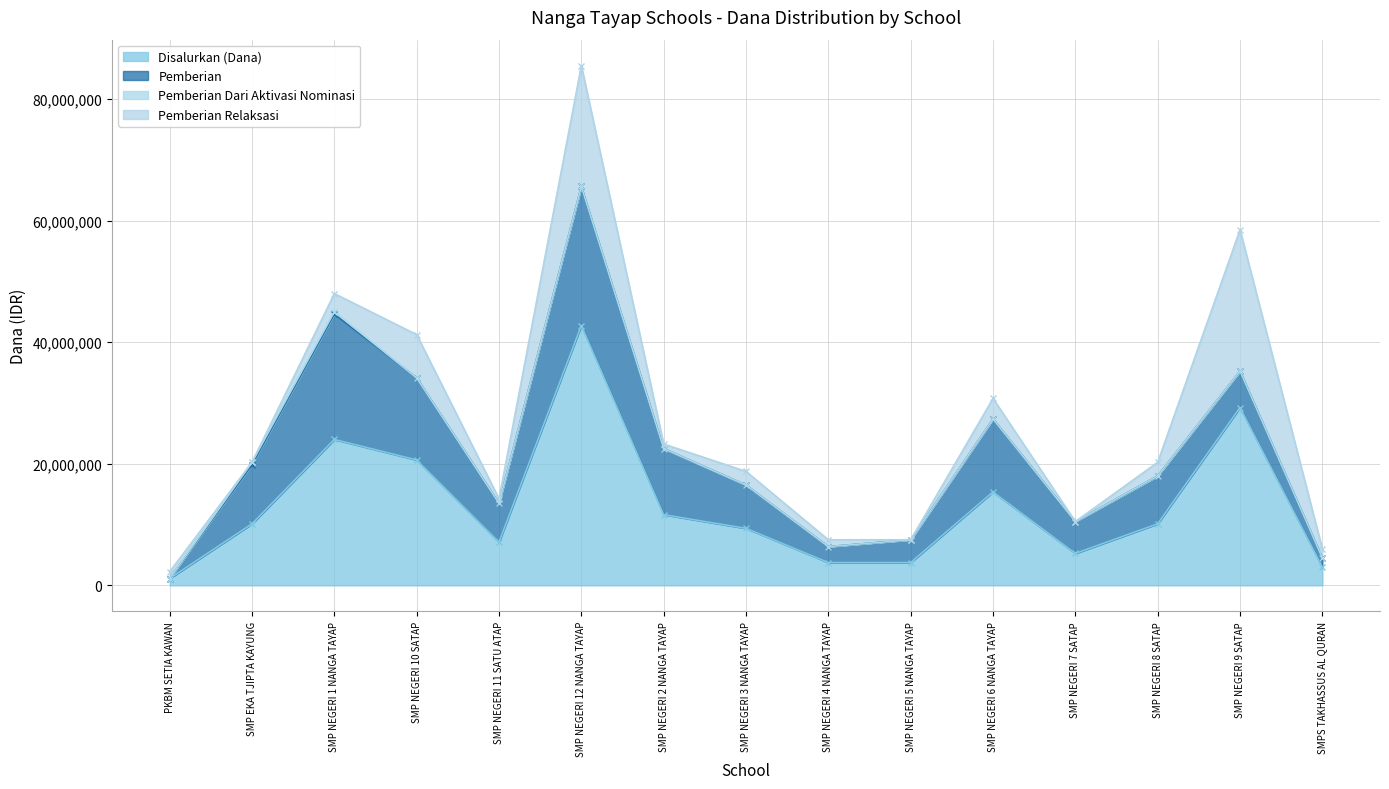

What is the highest value of the Disalurkan (Dana) series?

42750000